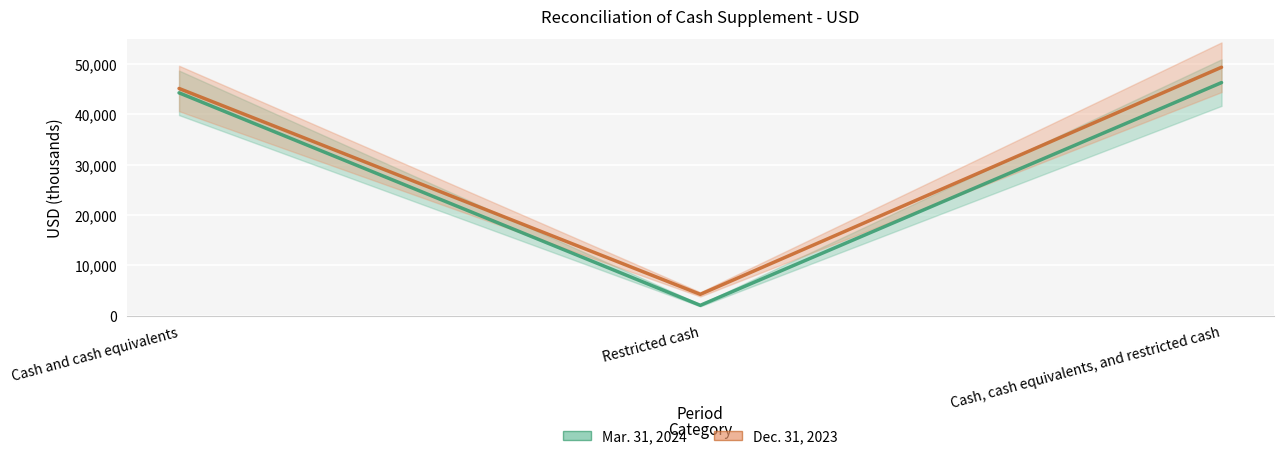

What is the label of the 3rd point from the right?

Cash and cash equivalents